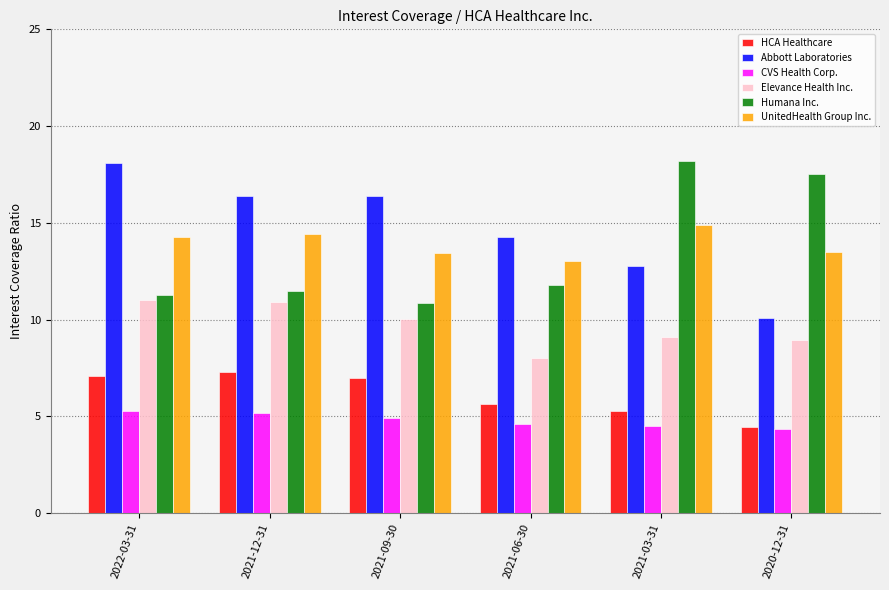

At which label does Abbott Laboratories first exceed 16?

2022-03-31